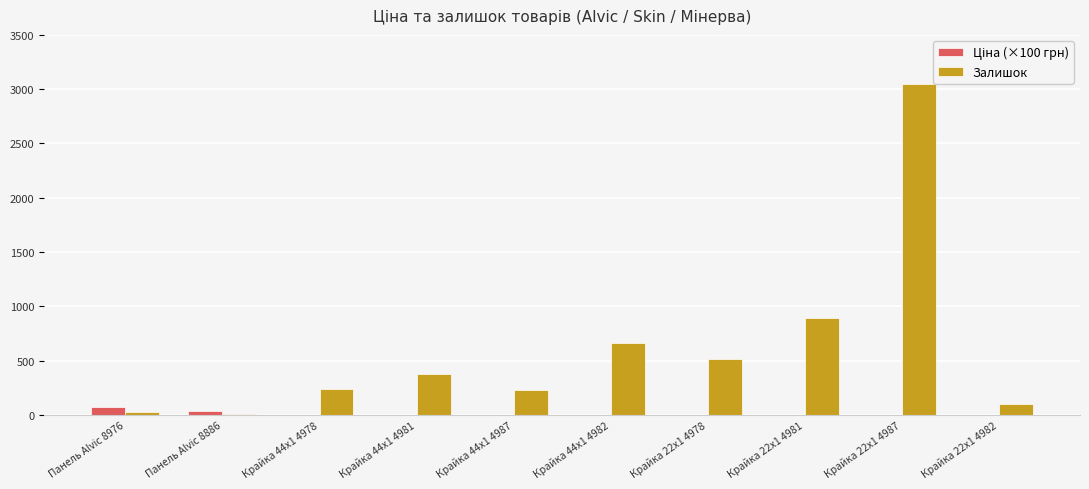

Which category has the highest value in the Залишок series?

Крайка 22x1 4987